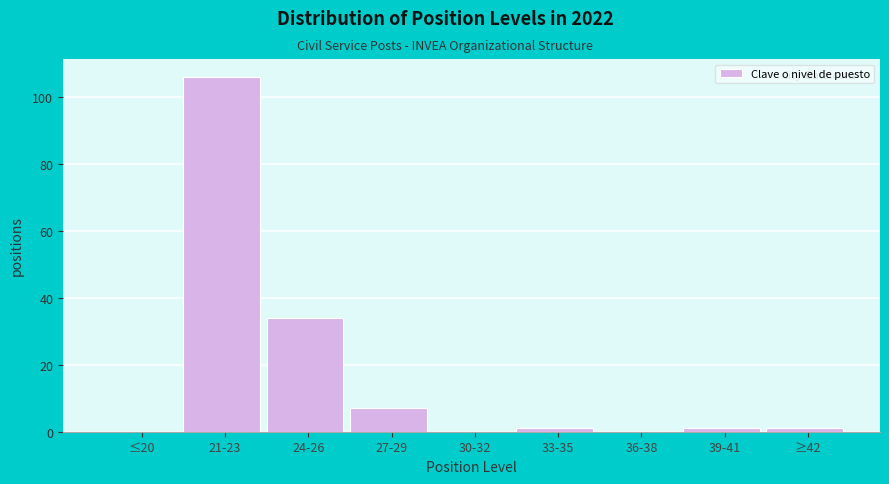

Reading left to right, extract all data points from this chart.

≤20=0	21-23=106	24-26=34	27-29=7	30-32=0	33-35=1	36-38=0	39-41=1	≥42=1